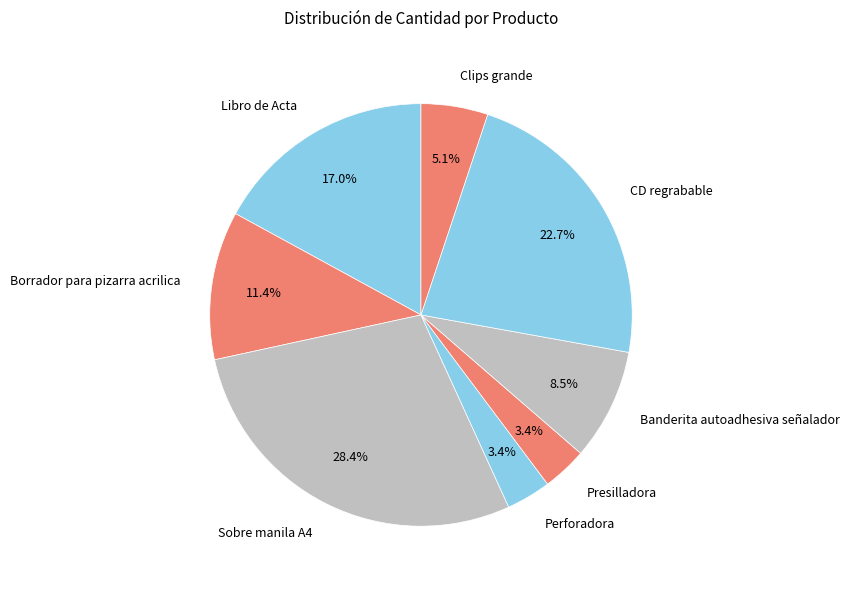

Which category has the biggest portion of the pie?

Sobre manila A4